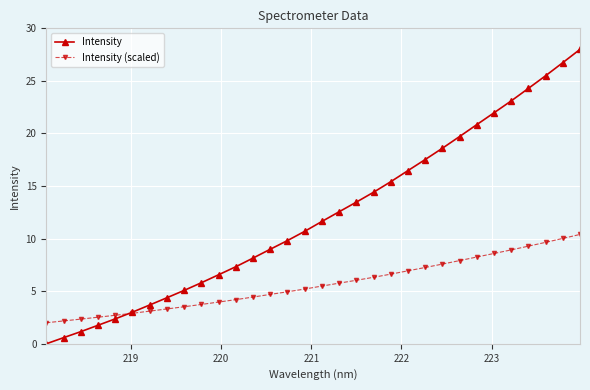

Reading right to left, list all the values displayed in this chart.

Intensity: 28.0	26.7	25.5	24.3	23.1	22.0	20.8	19.7	18.6	17.5	16.5	15.4	14.4	13.5	12.6	11.6	10.7	9.8	9.0	8.2	7.3	6.6	5.8	5.1	4.4	3.7	3.0	2.4	1.8	1.2	0.6	0.0
Intensity (scaled): 10.4	10.0	9.6	9.3	8.9	8.6	8.3	7.9	7.6	7.3	6.9	6.6	6.3	6.0	5.8	5.5	5.2	4.9	4.7	4.4	4.2	4.0	3.7	3.5	3.3	3.1	2.9	2.7	2.5	2.3	2.2	2.0